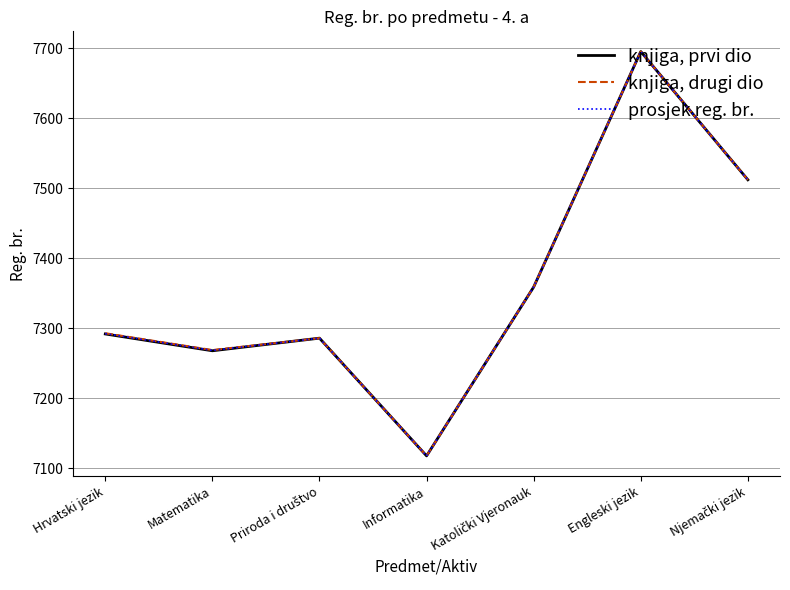

What is the approximate value of knjiga, drugi dio at Hrvatski jezik?

7293.0